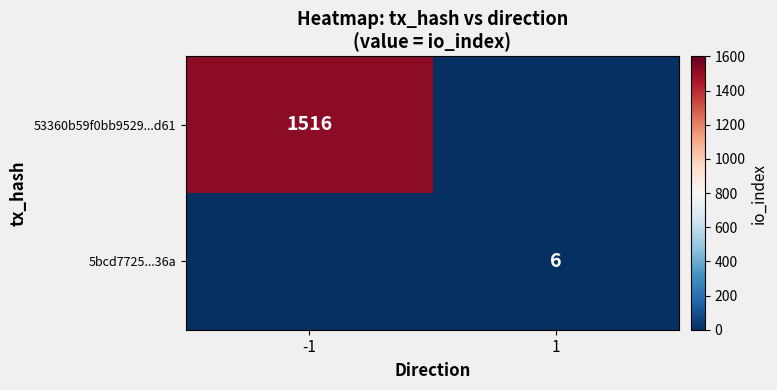

True or false: 5bcd7725...36a has a value of 6 at 1.

True